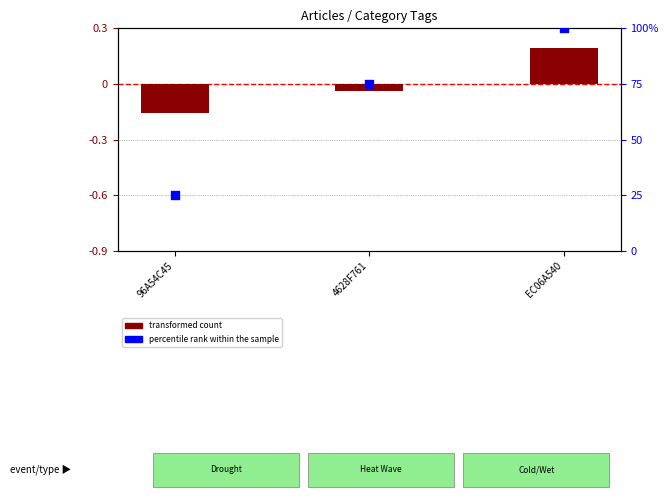

Which series has the largest total across all categories?

percentile rank within the sample